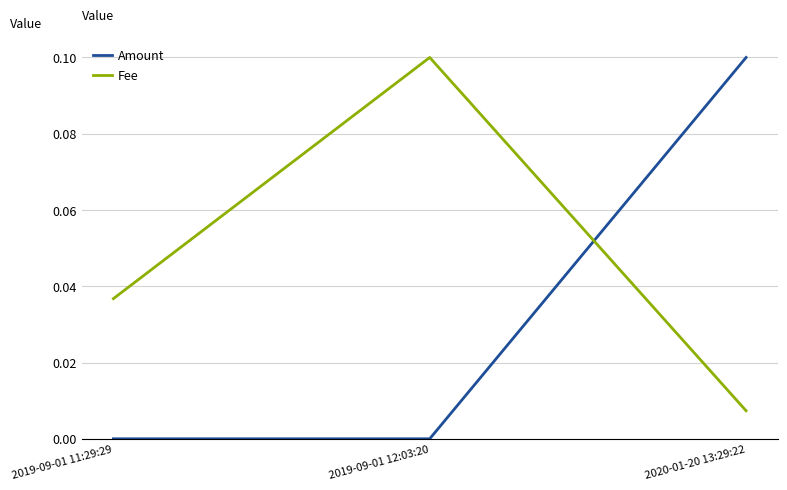

Which series has the largest total across all categories?

Fee